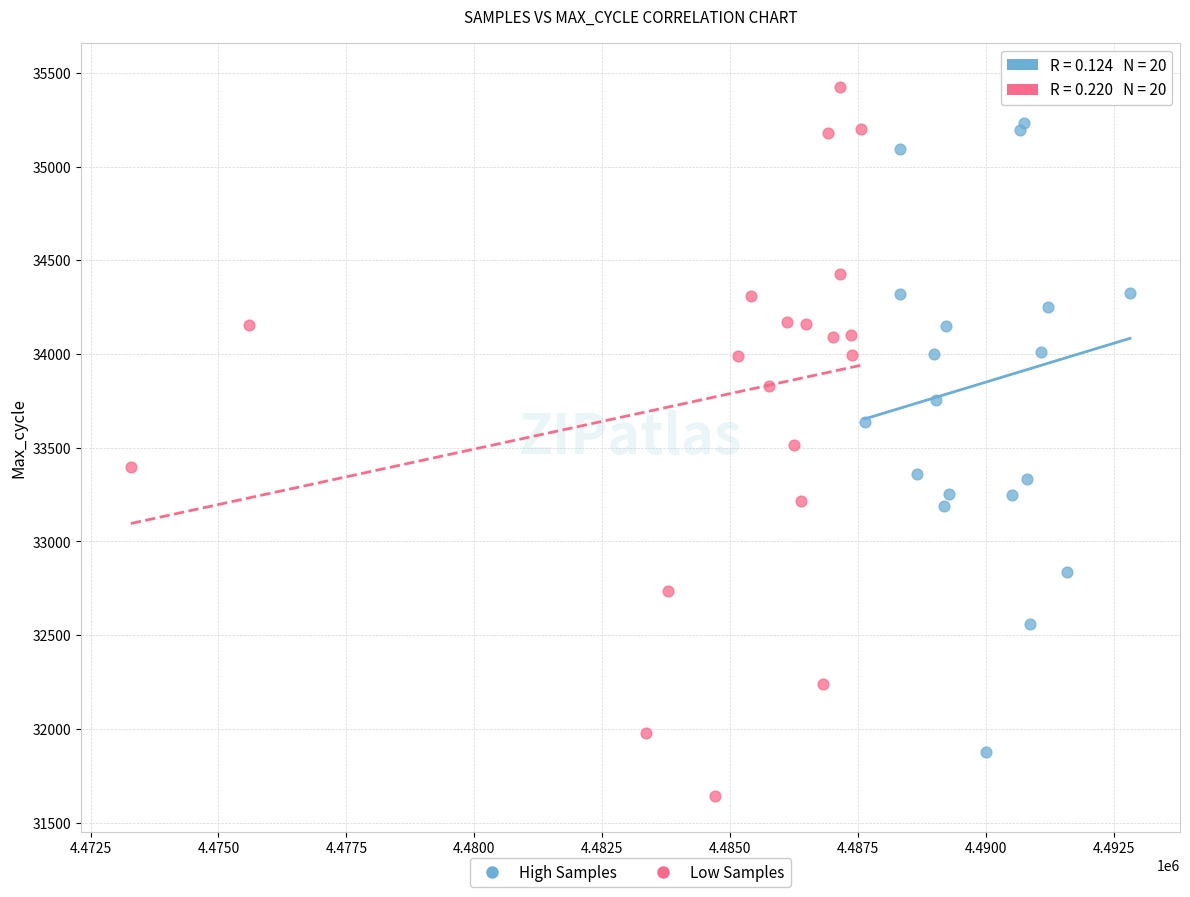

Which series reaches the minimum Y coordinate?

Low Samples